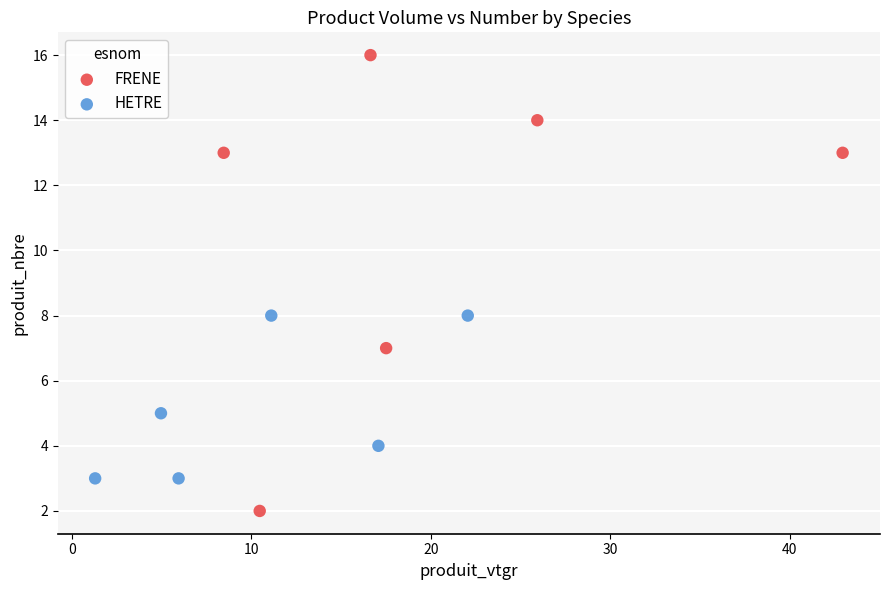

Which series reaches the minimum Y coordinate?

FRENE